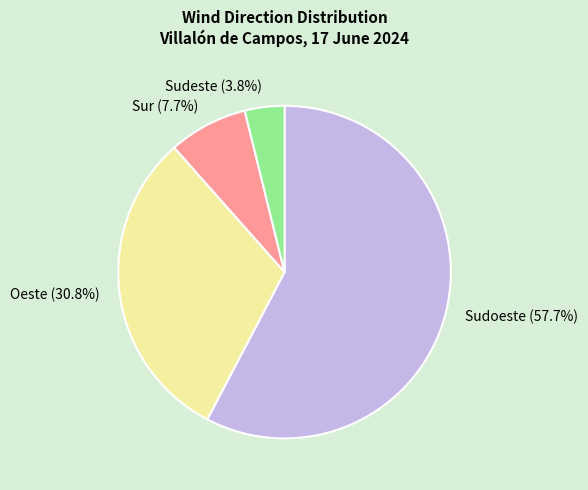

How much of the chart is everything except Oeste (30.8%)?

69.2%